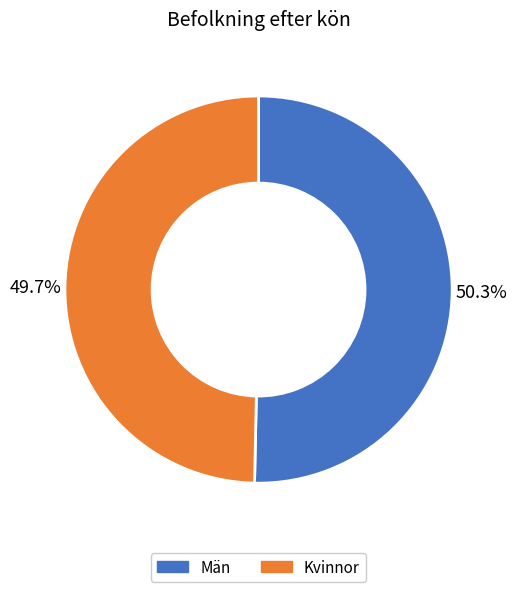

What portion of the pie excludes Kvinnor?

50.3%